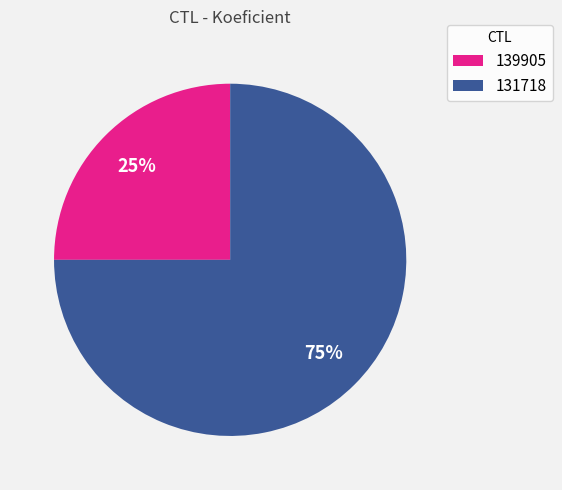

What is the largest slice in the pie chart?

131718